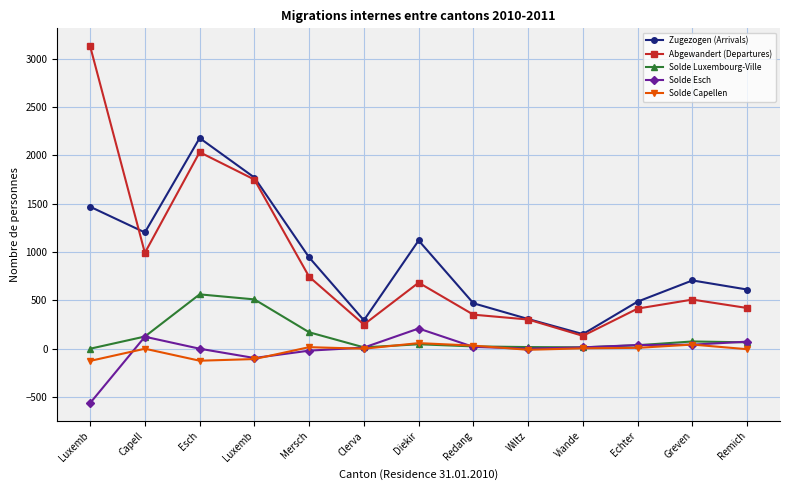

How many data points in Solde Esch are less than 14?

6